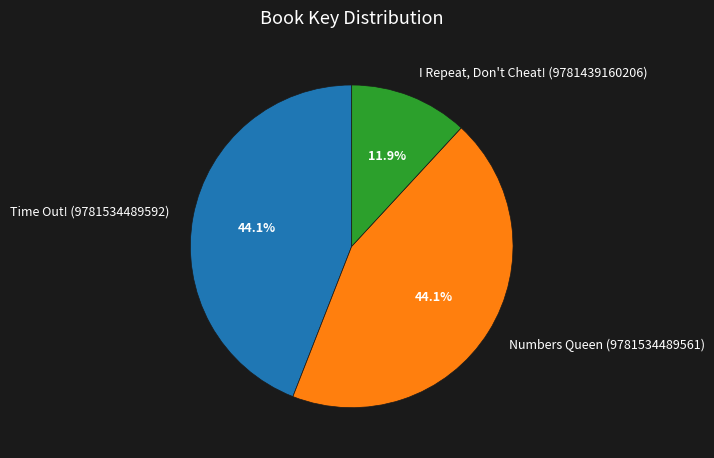

Which category has the smallest portion of the pie?

I Repeat, Don't Cheat! (9781439160206)